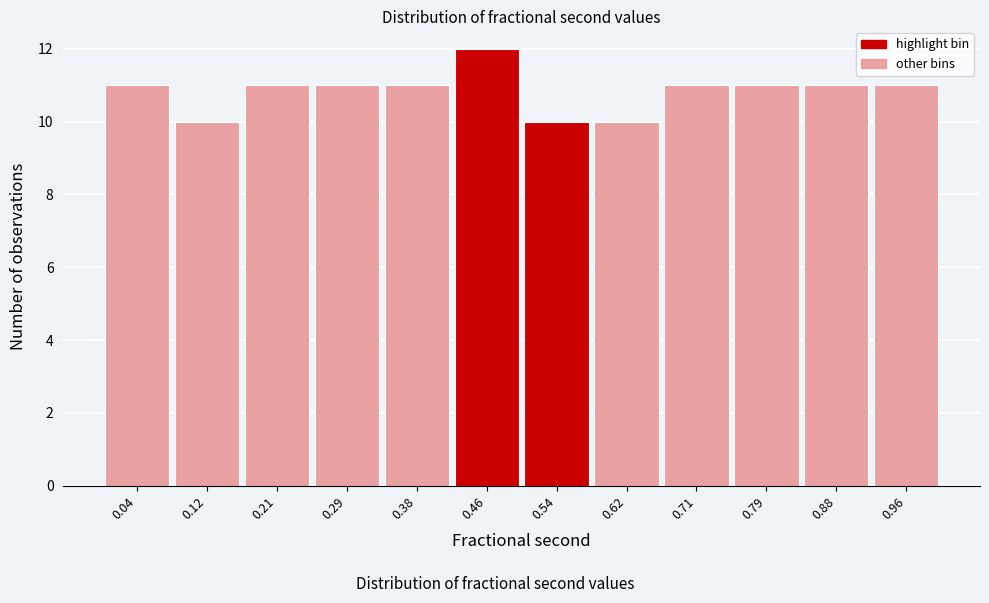

What is the height of the bar covering 0.58 to 0.67 on the x-axis? Neither the bar edges nor the heights are printed on the chart, so give them approximately, as read against the axes.

10